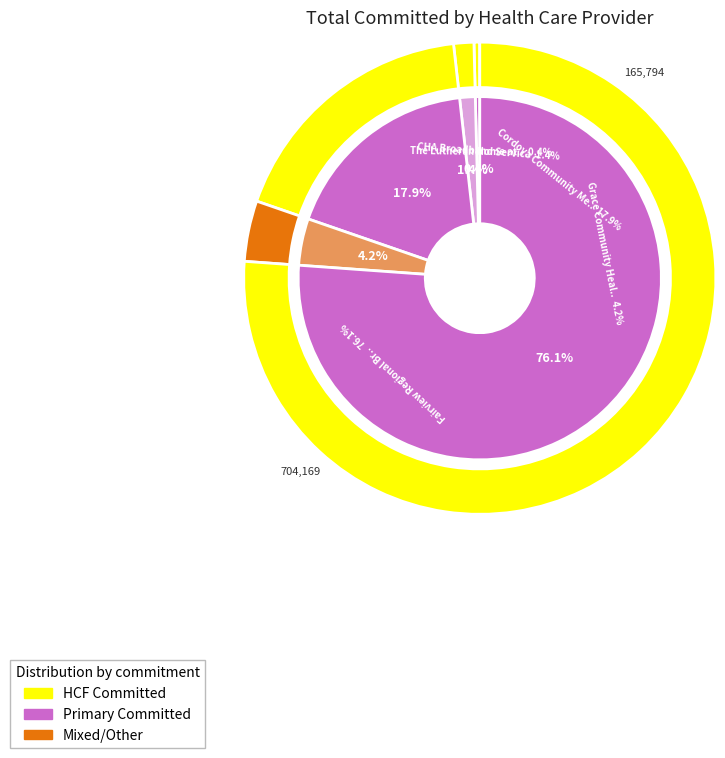

What percentage is the 19663501 slice, to the nearest percent?

76%